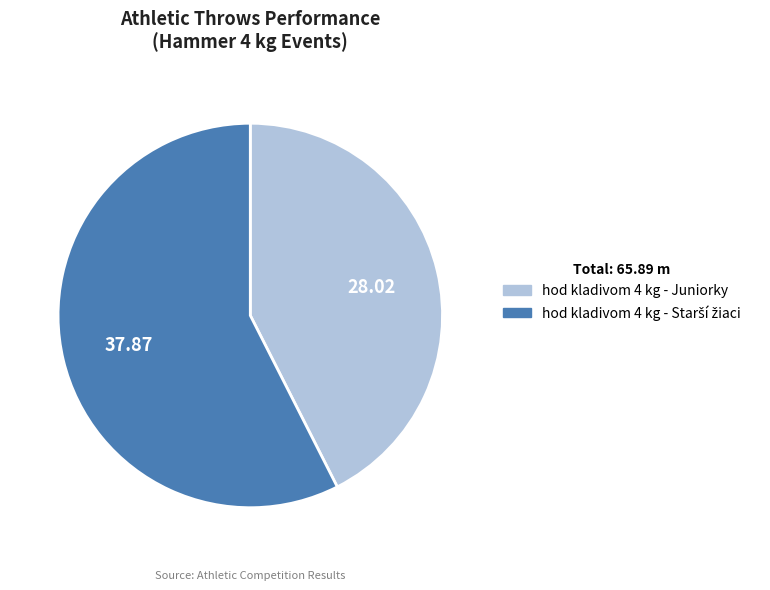

Is there a majority slice in this chart?

Yes